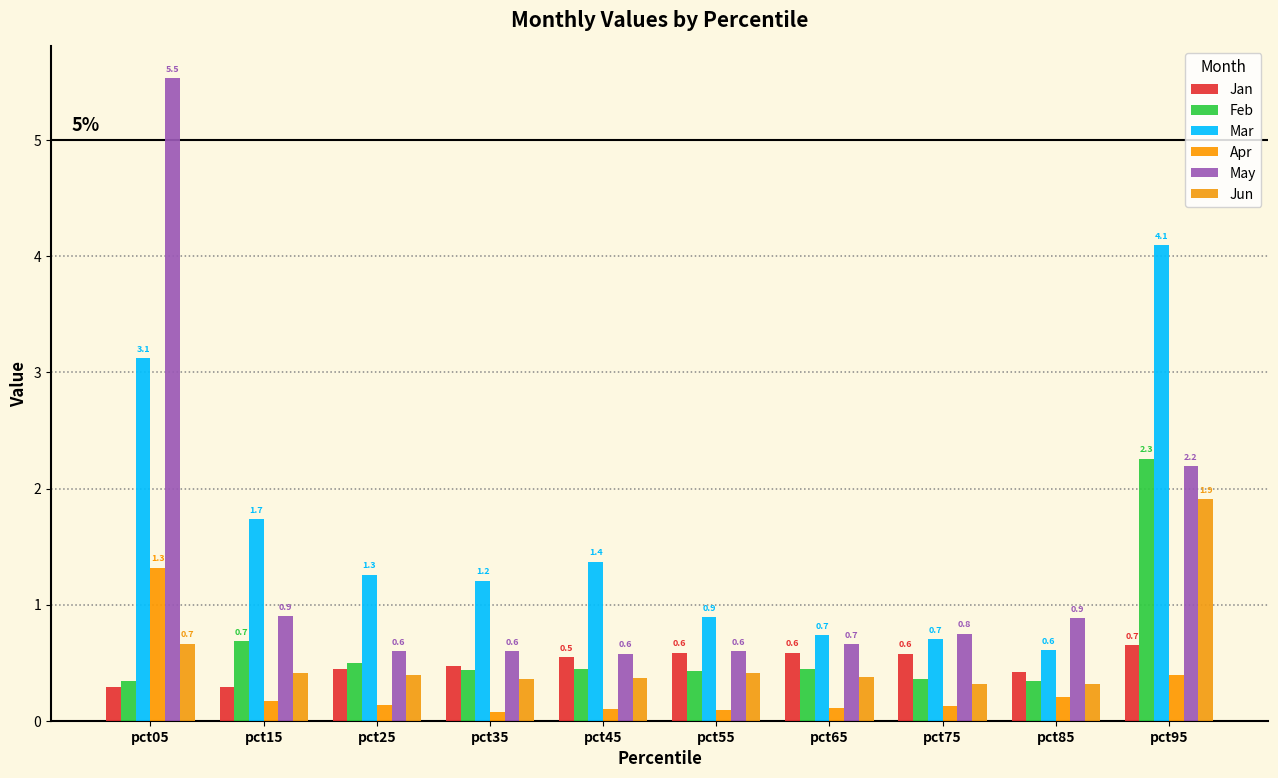

What are all the series names shown in the legend?

Jan, Feb, Mar, Apr, May, Jun